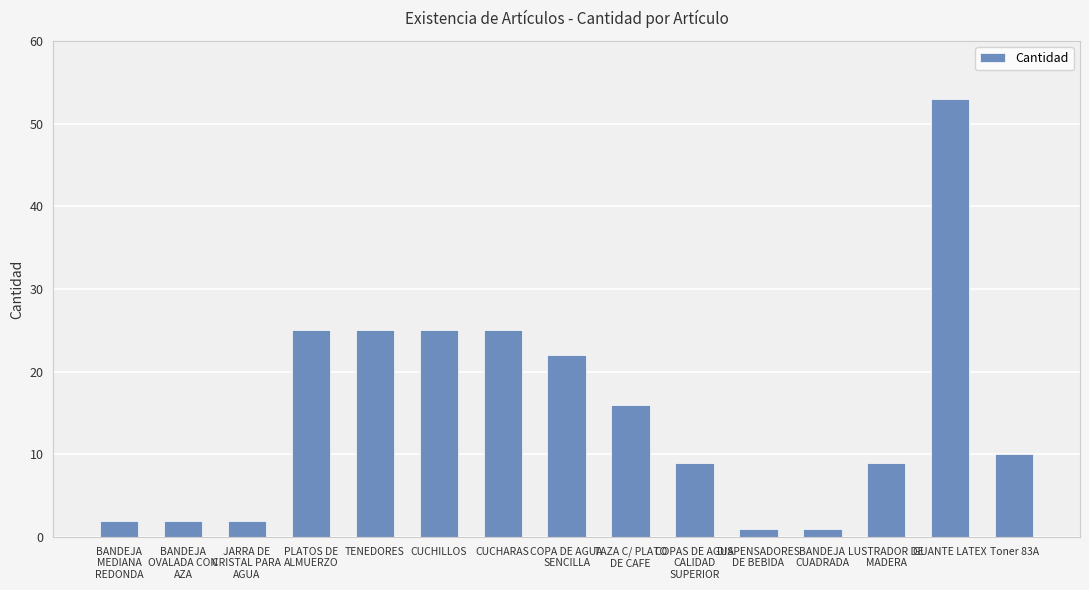

What is the value of the 3rd bar from the left?

2